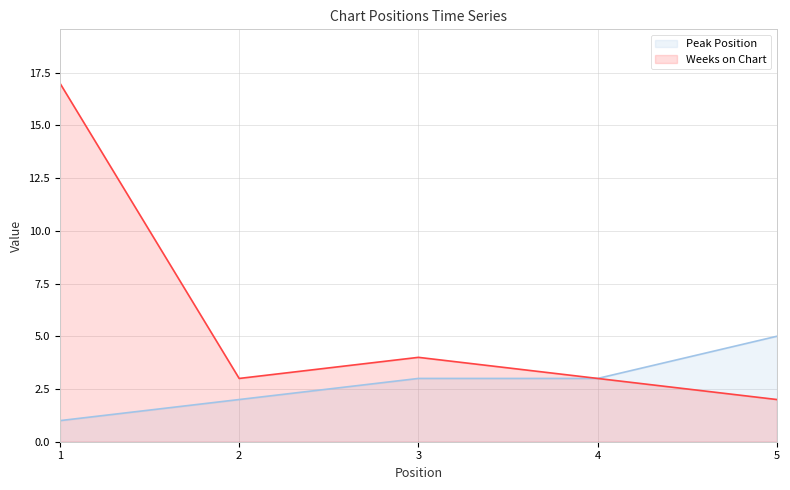

What are all the series names shown in the legend?

Peak Position, Weeks on Chart